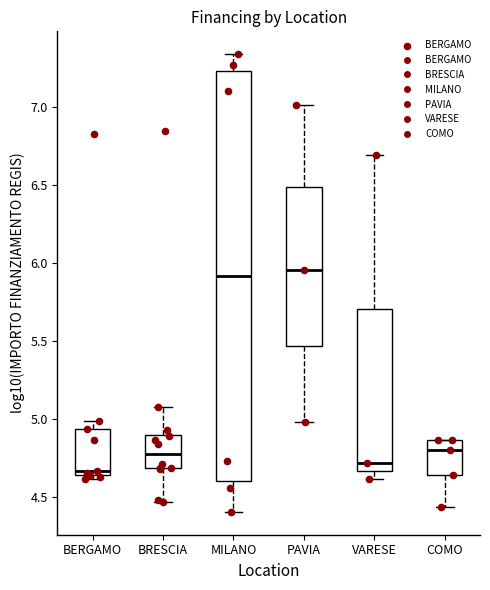

Which box has the lowest median line?

BERGAMO